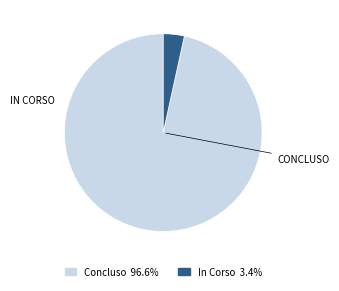

Is there a majority slice in this chart?

Yes